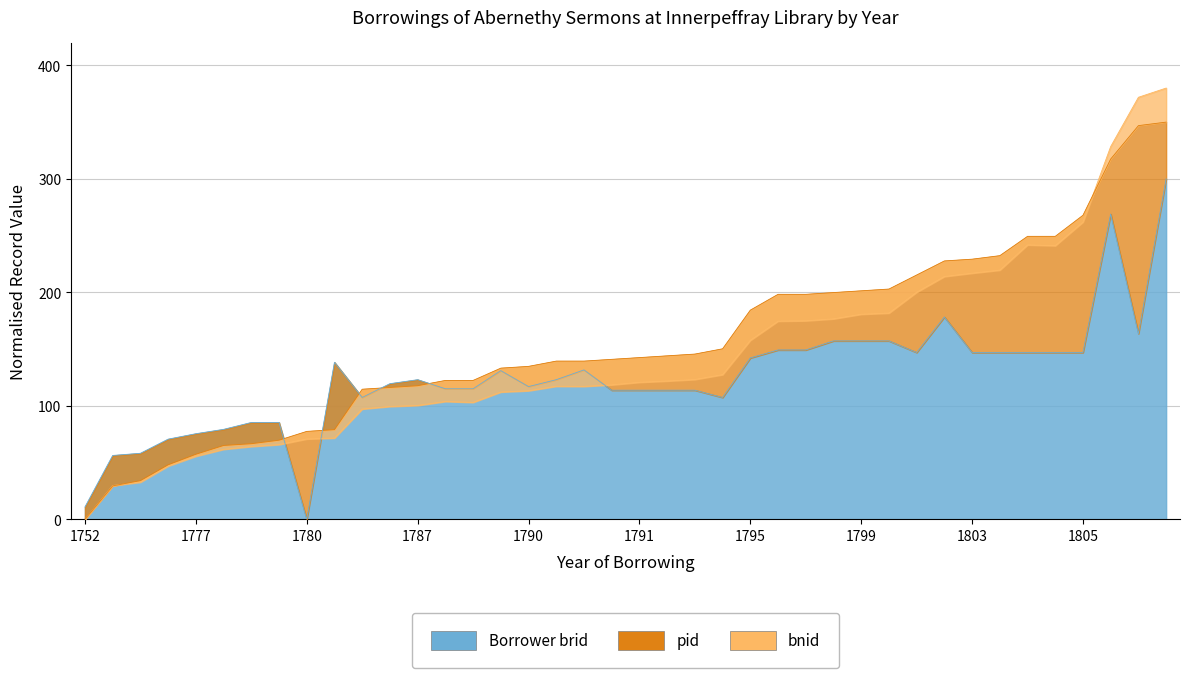

What is the highest value of the Borrower 1 brid series?

300.0